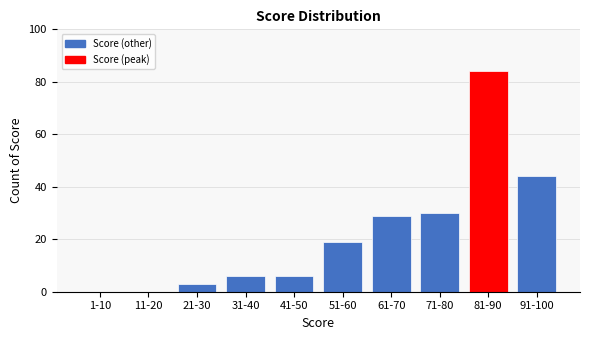

Reading right to left, what are all the values shown in this chart?

91-100=44	81-90=84	71-80=30	61-70=29	51-60=19	41-50=6	31-40=6	21-30=3	11-20=0	1-10=0